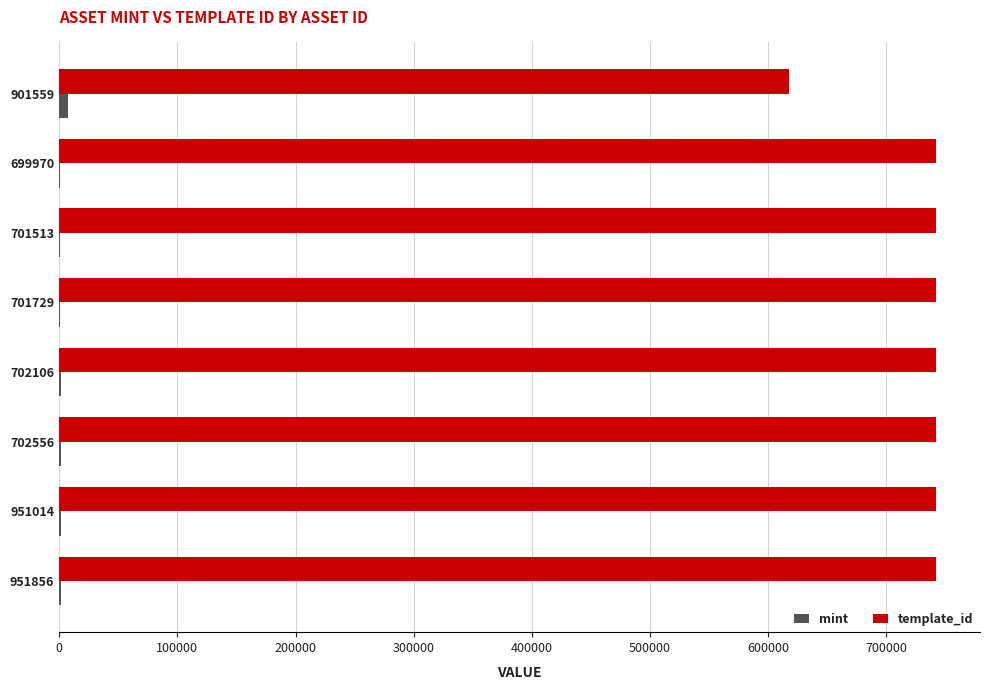

How many series are shown in this chart?

2